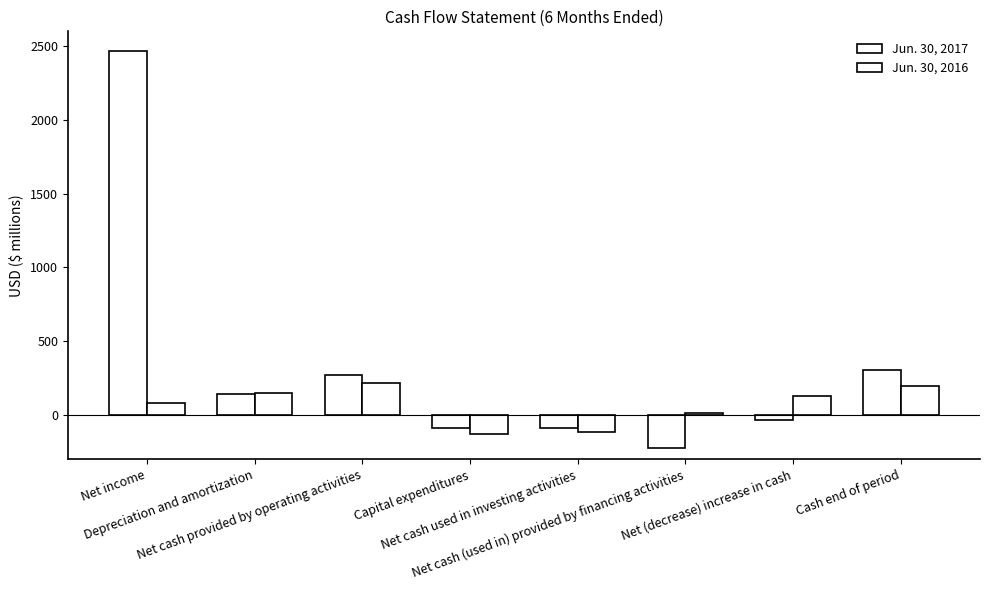

How many values in the Jun. 30, 2016 series are below 126?

4